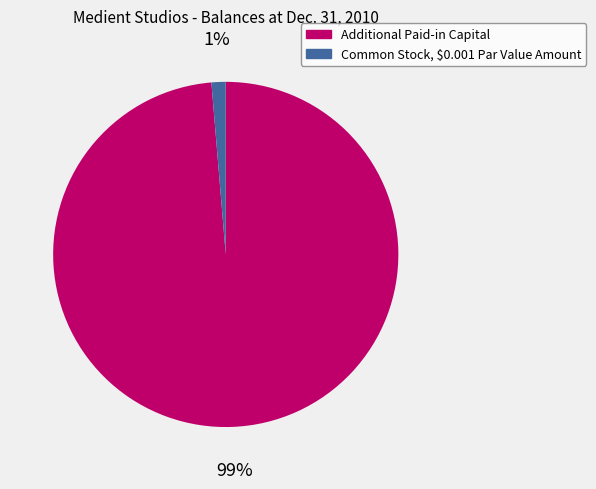

Between Additional Paid-in Capital and Common Stock, $0.001 Par Value Amount, which is larger?

Additional Paid-in Capital